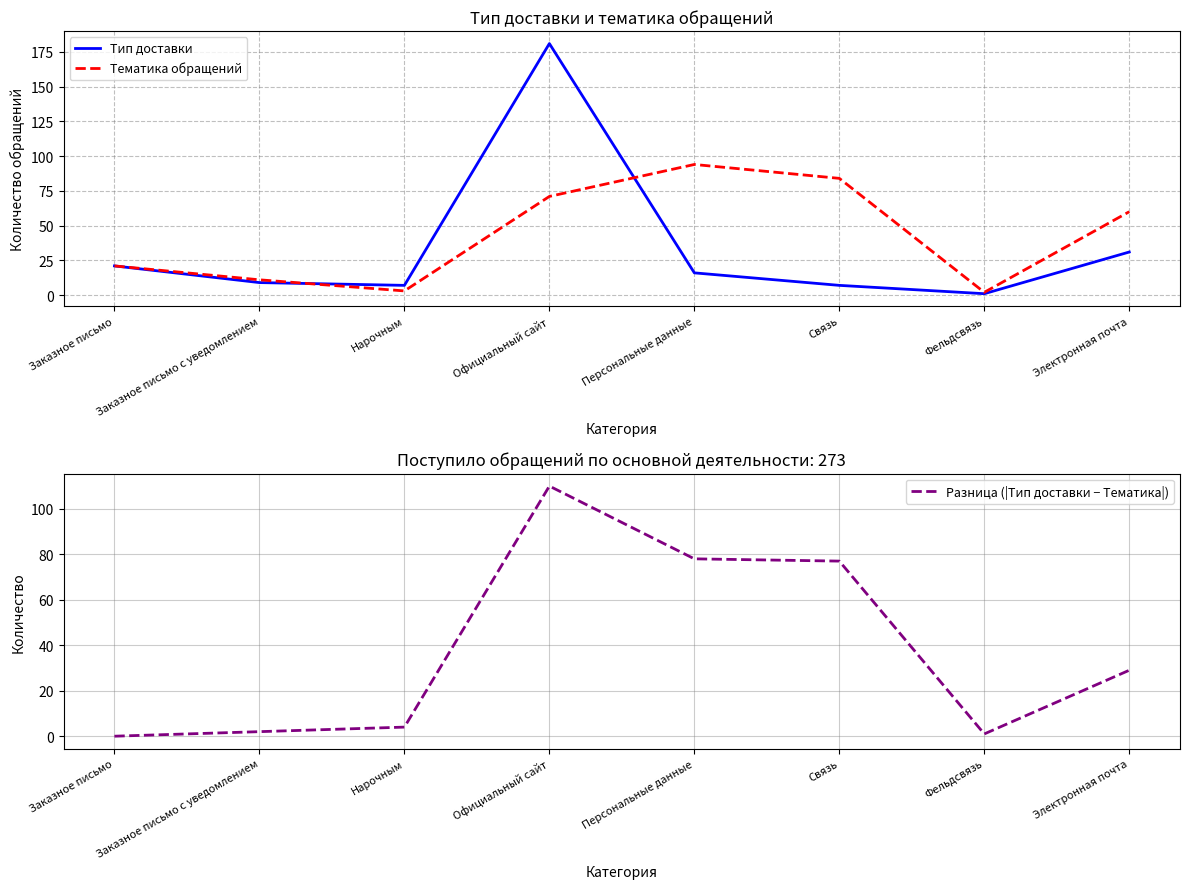

What are all the series names shown in the legend?

Тип доставки, Тематика обращений, Разница (|Тип доставки − Тематика|)